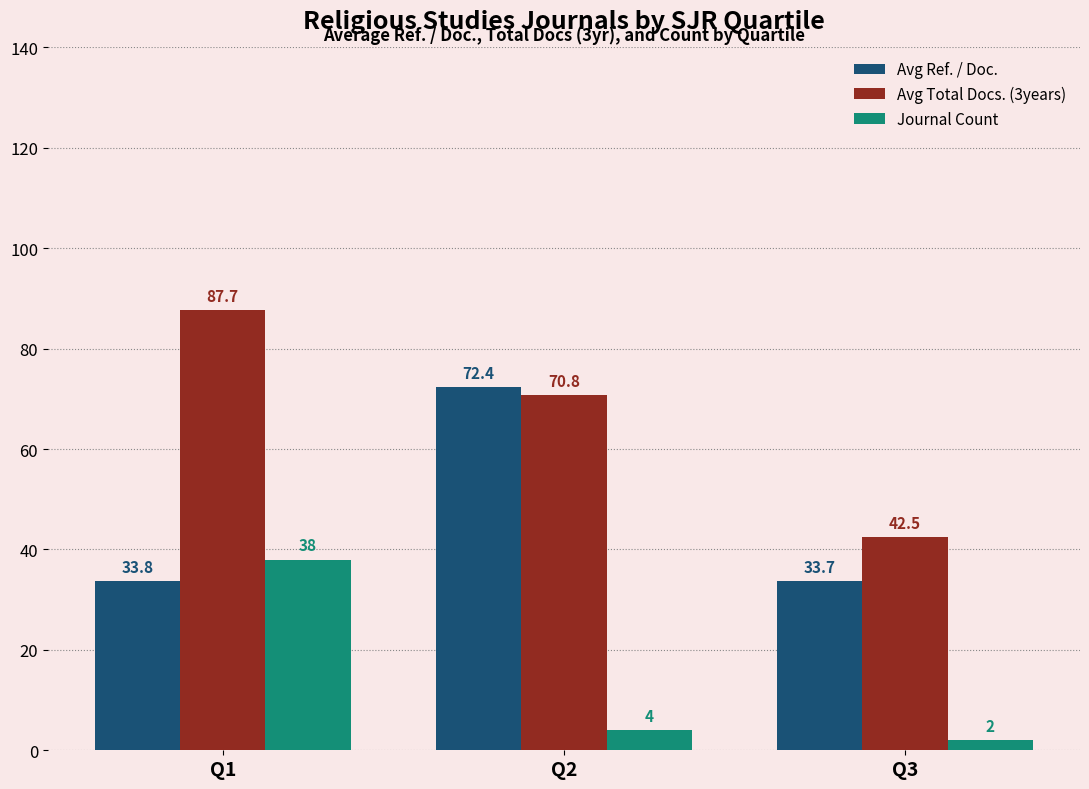

The Avg Total Docs. (3years) series shows 23.0 at Q3. True or false?

False